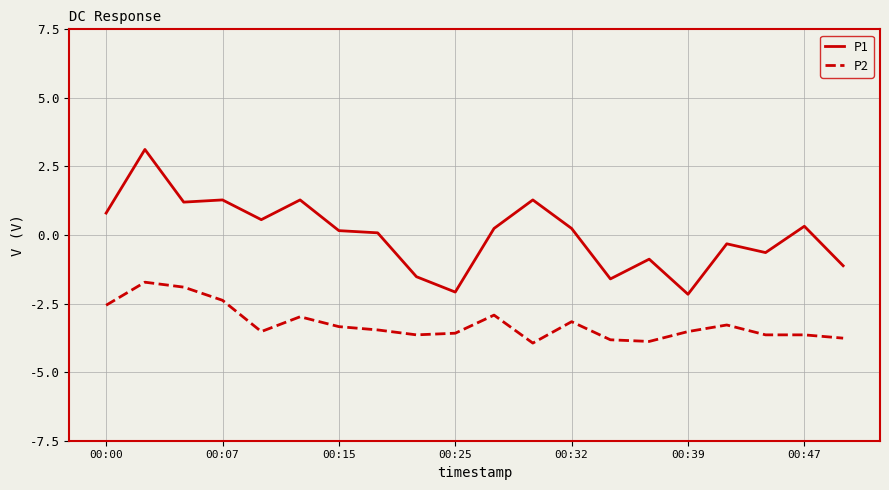

List the series in order of their overall mean, lowest first.

P2, P1